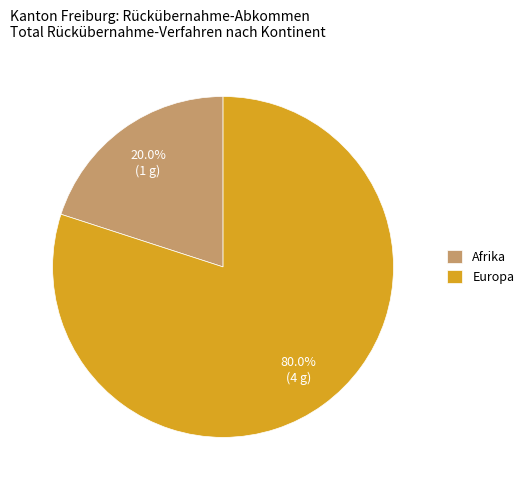

Between Afrika and Europa, which is larger?

Europa